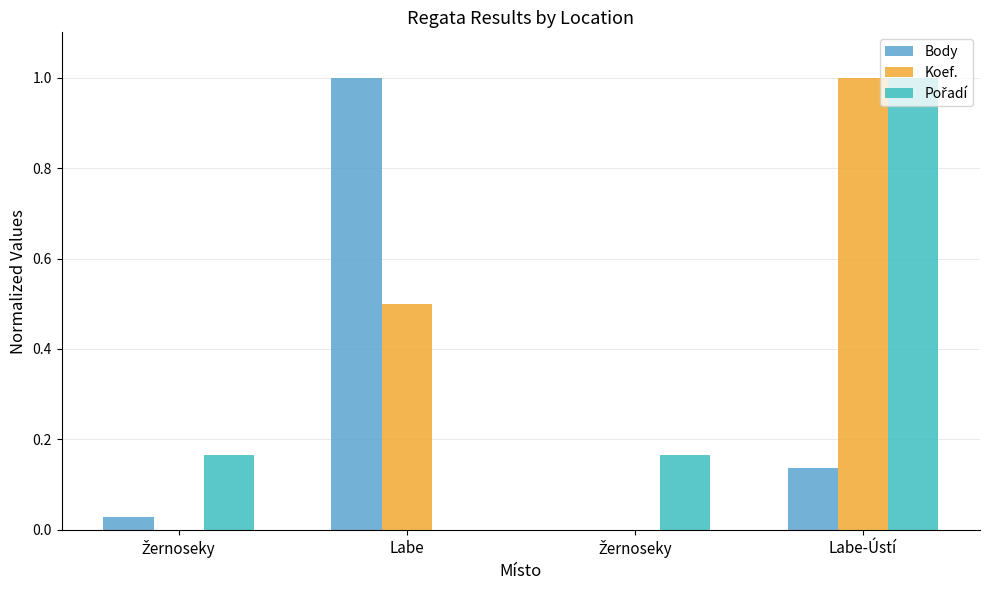

Count the number of data series in this chart.

3